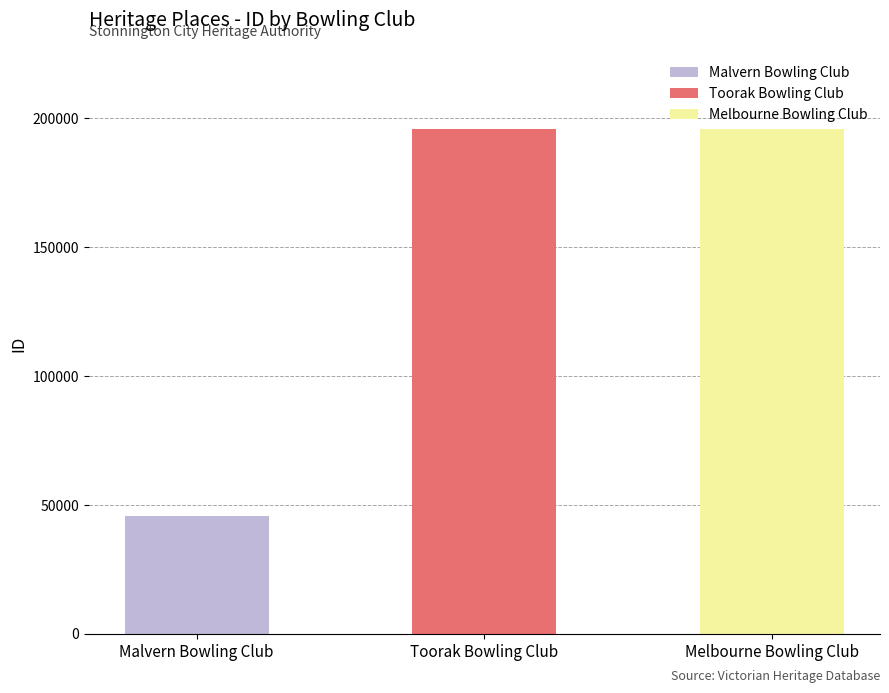

Reading left to right, extract all data points from this chart.

45554	195703	195704